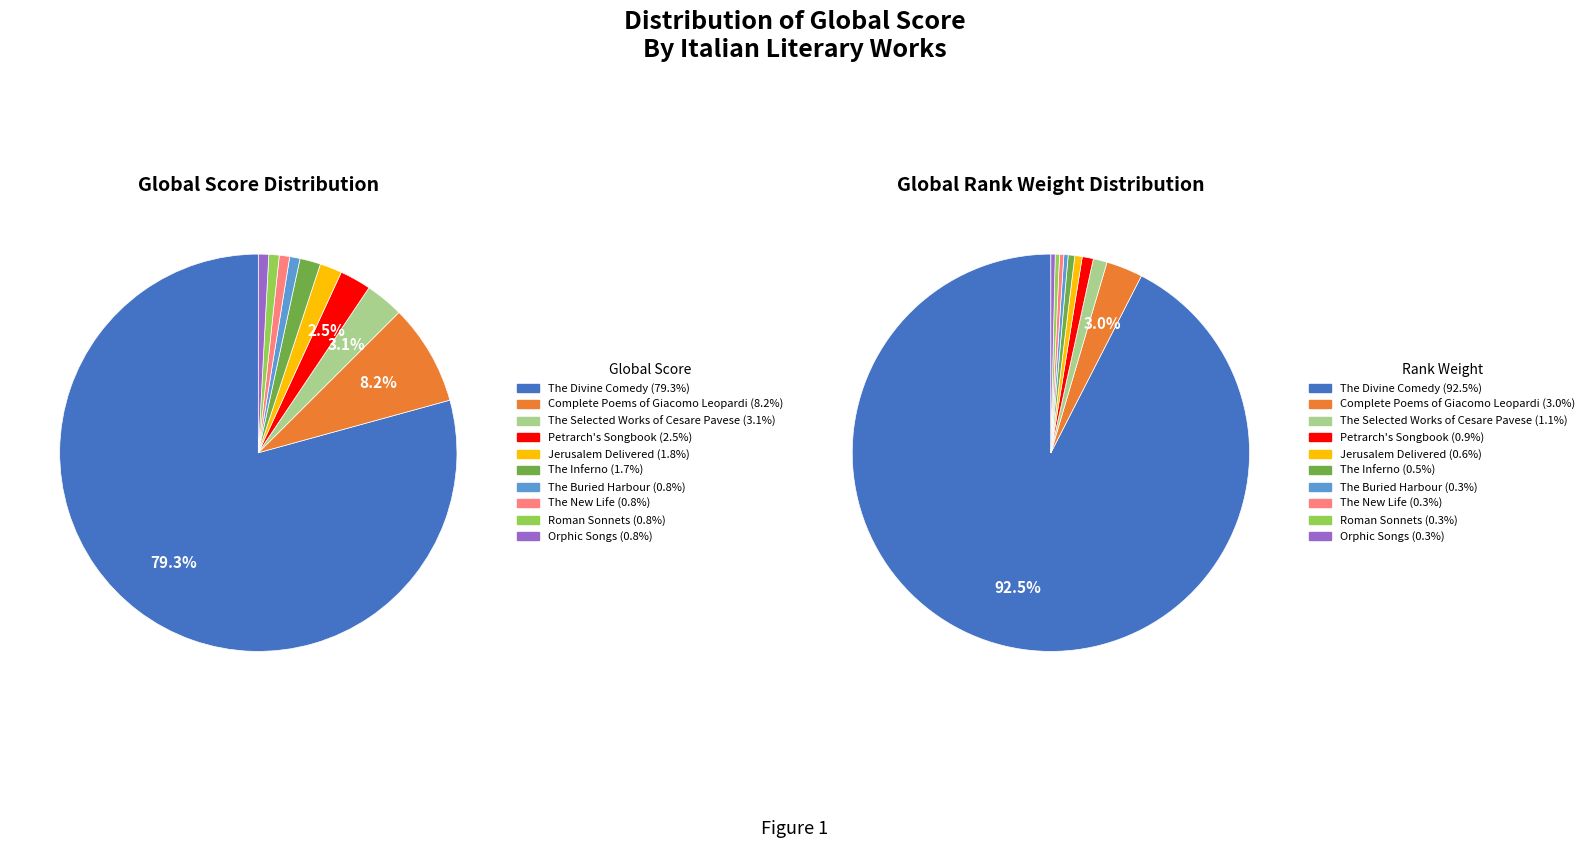

Rank the categories by value from lowest to highest.

The Buried Harbour, The New Life, Roman Sonnets, Orphic Songs, The Inferno, Jerusalem Delivered, Petrarch's Songbook, The Selected Works of Cesare Pavese, Complete Poems of Giacomo Leopardi, The Divine Comedy